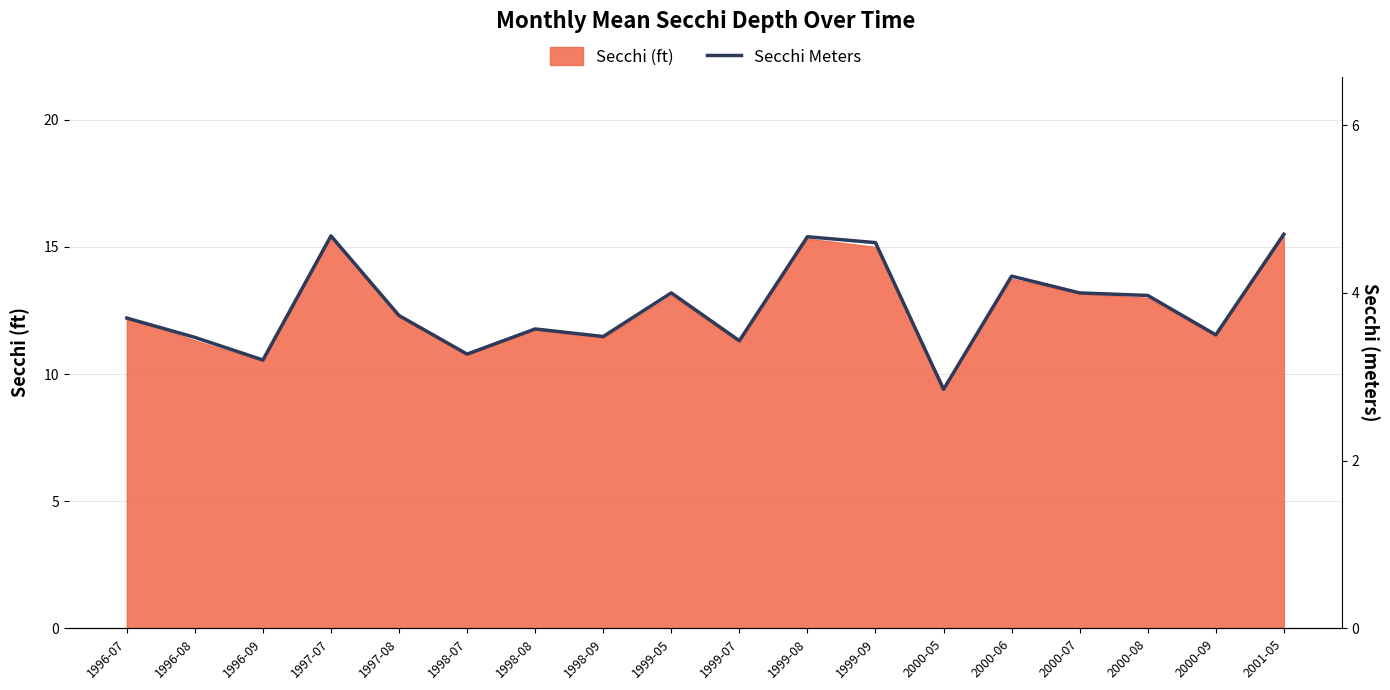

Where is the data nearest to the value 3?

2000-05